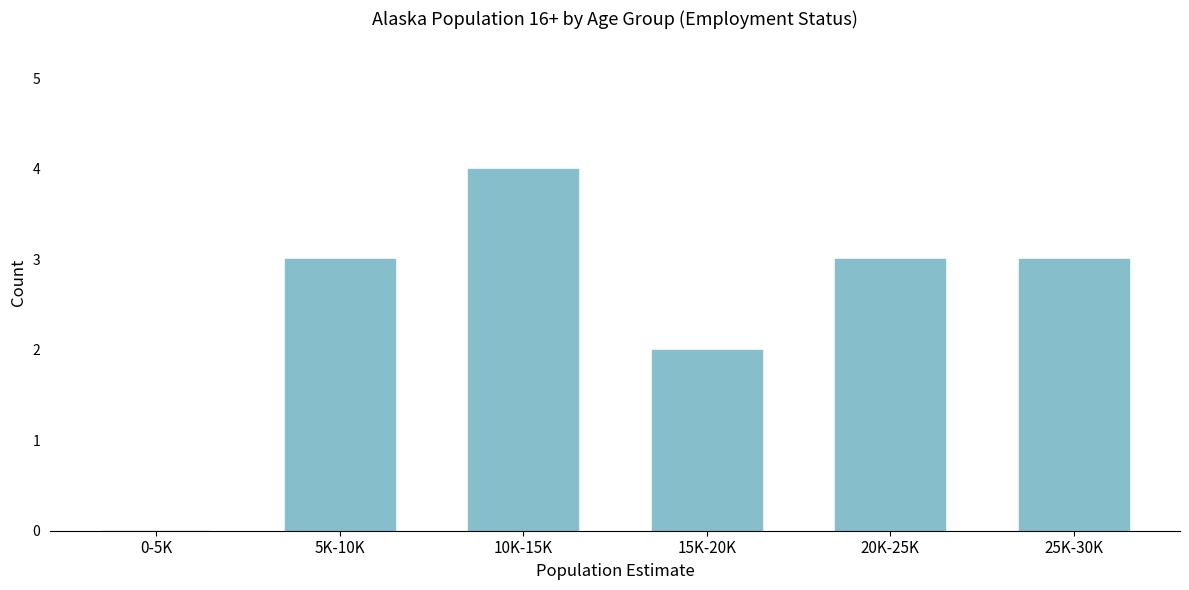

Reading left to right, what are all the values shown in this chart?

0-5K=0	5K-10K=3	10K-15K=4	15K-20K=2	20K-25K=3	25K-30K=3